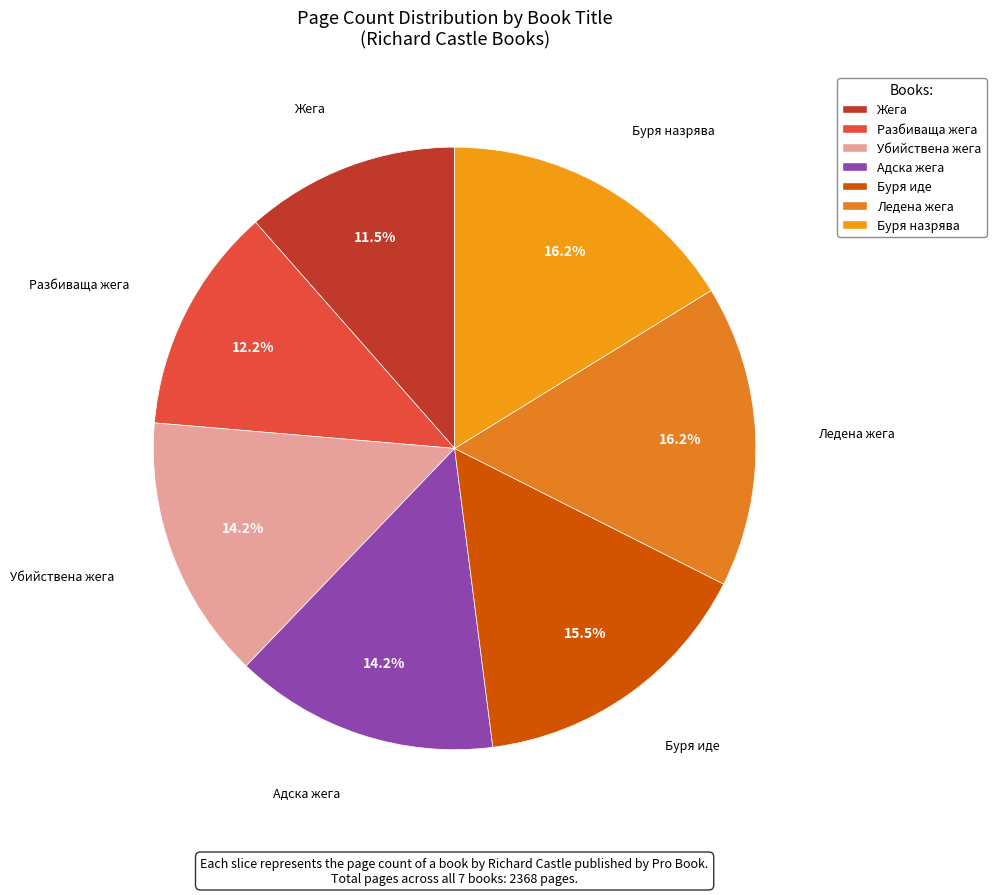

The Жега slice represents 25% of the pie. True or false?

False